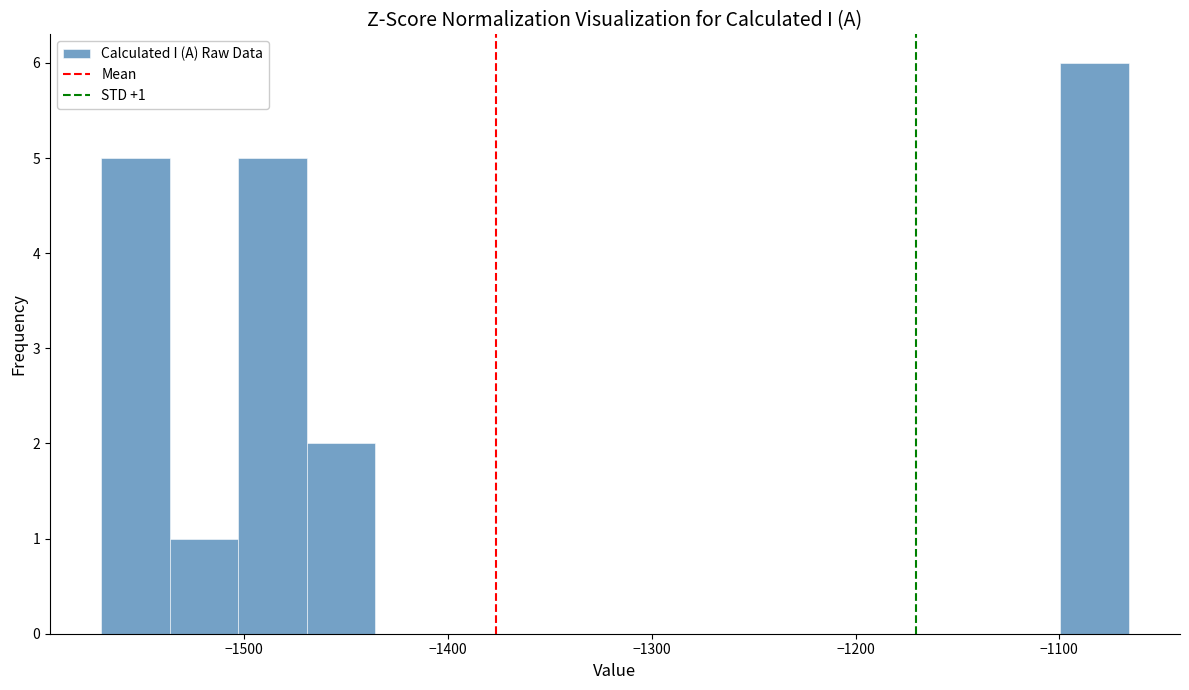

Read against the x-axis, roughly where is the centre of the tallest bar?

-1080